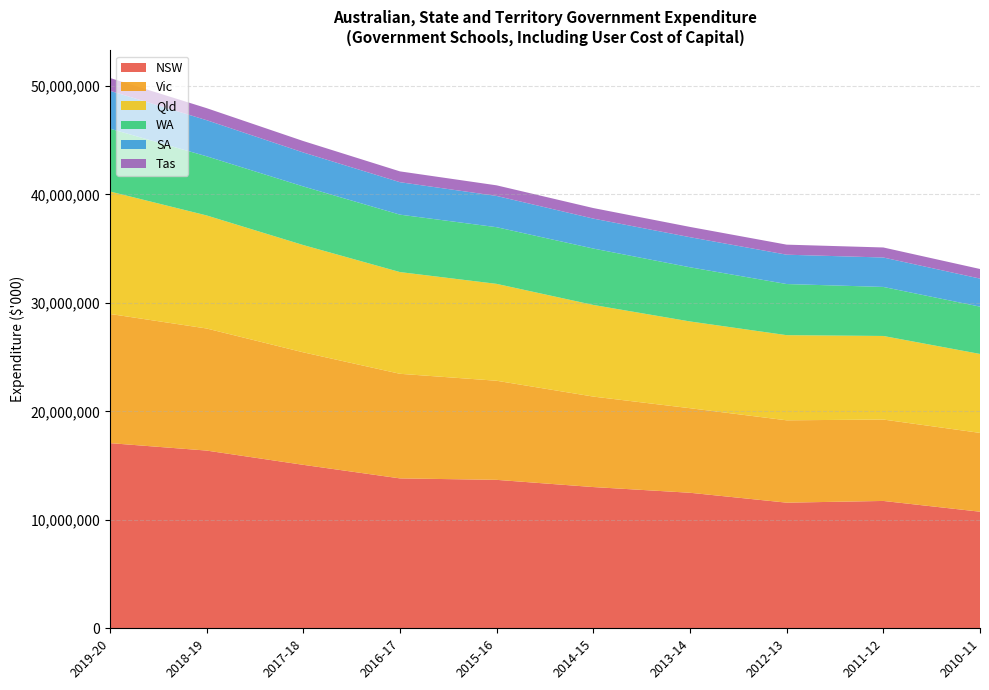

Reading left to right, transcribe all the data shown in this chart.

NSW: 2019-20=17069948	2018-19=16383388	2017-18=15068342	2016-17=13818654	2015-16=13683903	2014-15=13019228	2013-14=12493498	2012-13=11581590	2011-12=11739215	2010-11=10747152
Vic: 2019-20=11908279	2018-19=11253883	2017-18=10371535	2016-17=9641900	2015-16=9135037	2014-15=8340966	2013-14=7794915	2012-13=7590474	2011-12=7504276	2010-11=7265393
Qld: 2019-20=11288111	2018-19=10422403	2017-18=9888882	2016-17=9377127	2015-16=8931366	2014-15=8447844	2013-14=7997508	2012-13=7849007	2011-12=7703979	2010-11=7277000
WA: 2019-20=5791724	2018-19=5452859	2017-18=5403620	2016-17=5293991	2015-16=5223777	2014-15=5198801	2013-14=4993232	2012-13=4713674	2011-12=4520000	2010-11=4361699
SA: 2019-20=3492024	2018-19=3328830	2017-18=3130405	2016-17=2991719	2015-16=2881527	2014-15=2760183	2013-14=2774624	2012-13=2704663	2011-12=2712763	2010-11=2585332
Tas: 2019-20=1182039	2018-19=1108765	2017-18=1055444	2016-17=996577	2015-16=977649	2014-15=972237	2013-14=945962	2012-13=925807	2011-12=924998	2010-11=885316